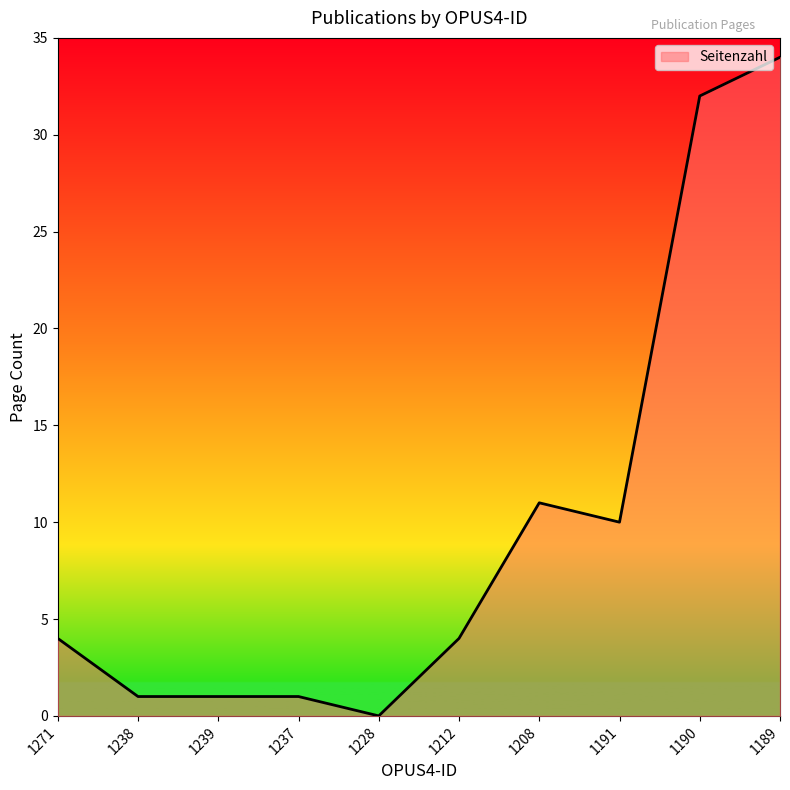

Where is the data nearest to the value 17?

1208